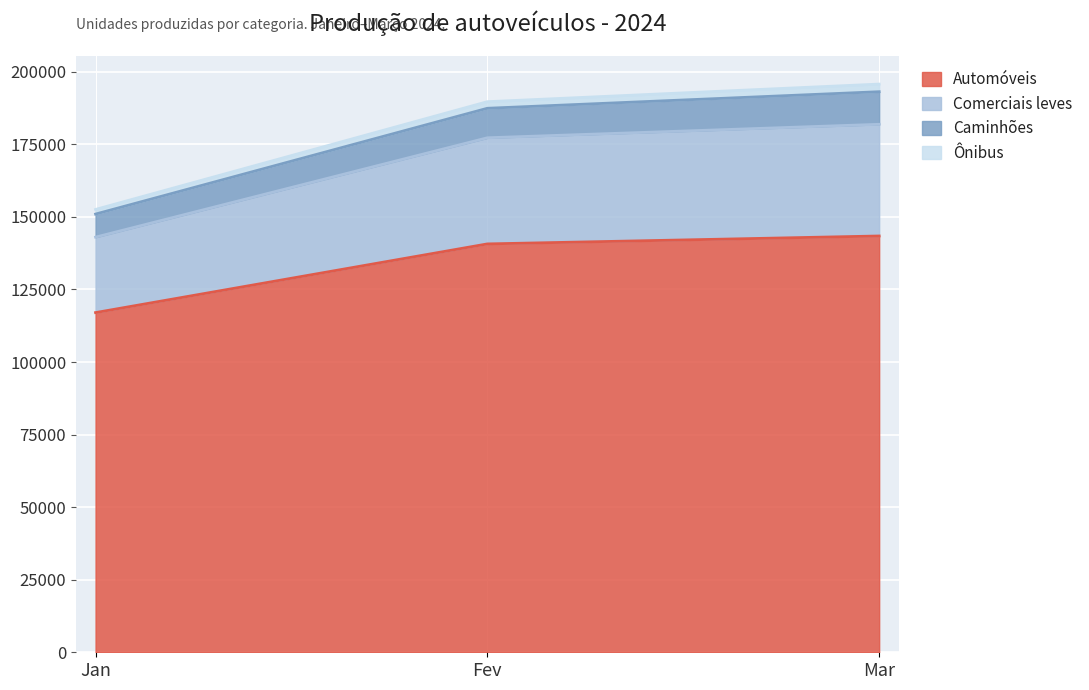

How many data points in Automóveis are above 140688?

1